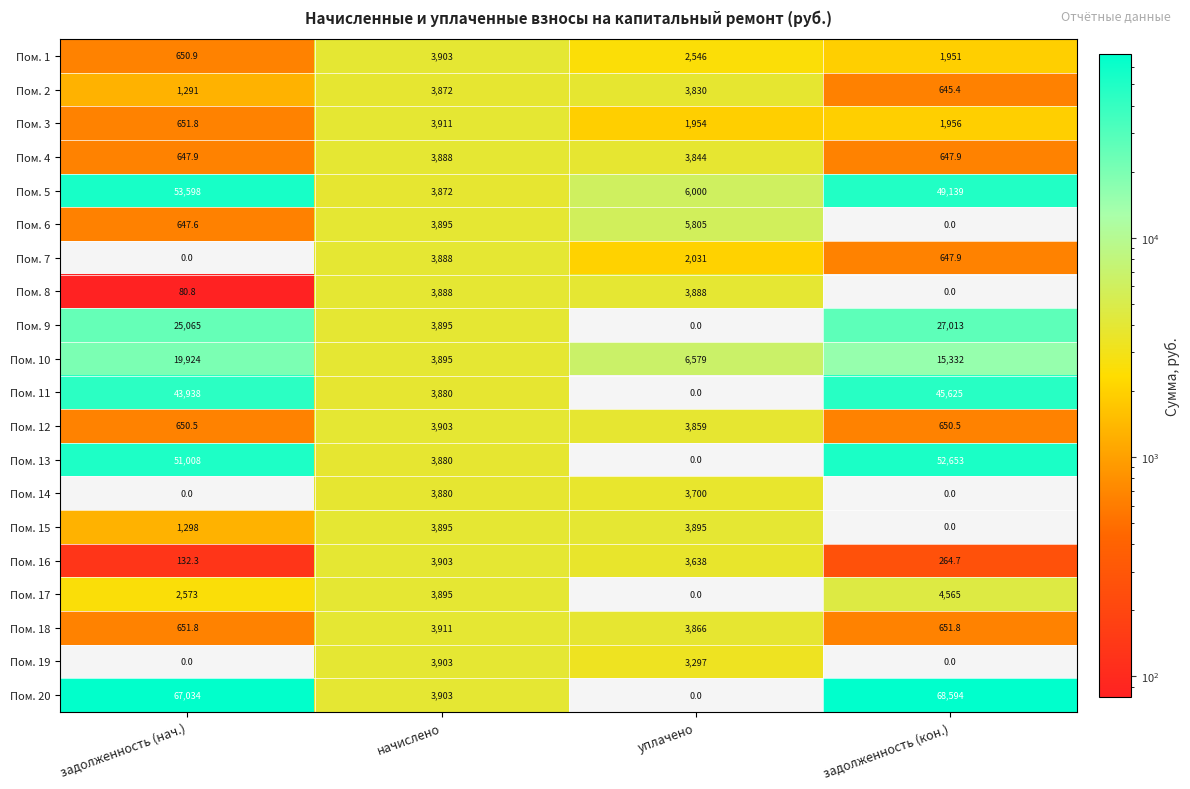

Which series has the widest spread of values?

Пом. 20